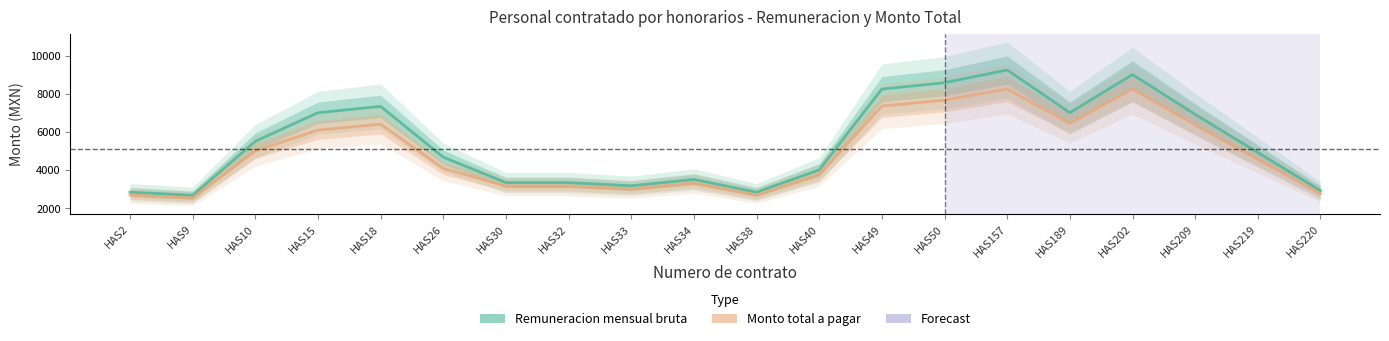

At HAS2, list the series in order from largest to smallest.

Remuneracion mensual bruta, Monto total a pagar